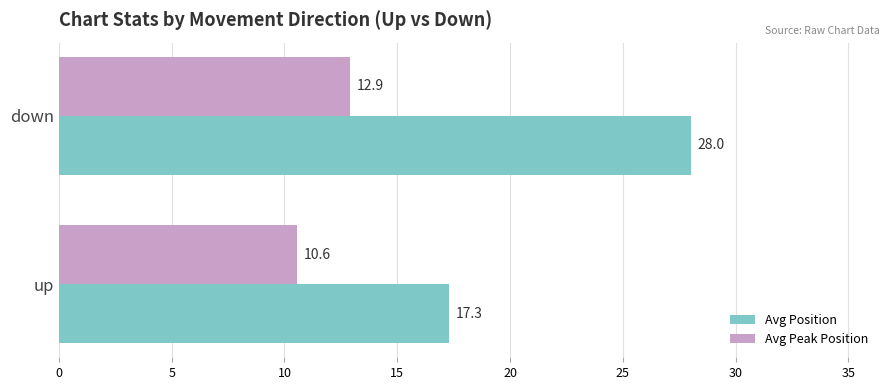

What is the difference between the maximum and minimum values in the Avg Position series?

10.7